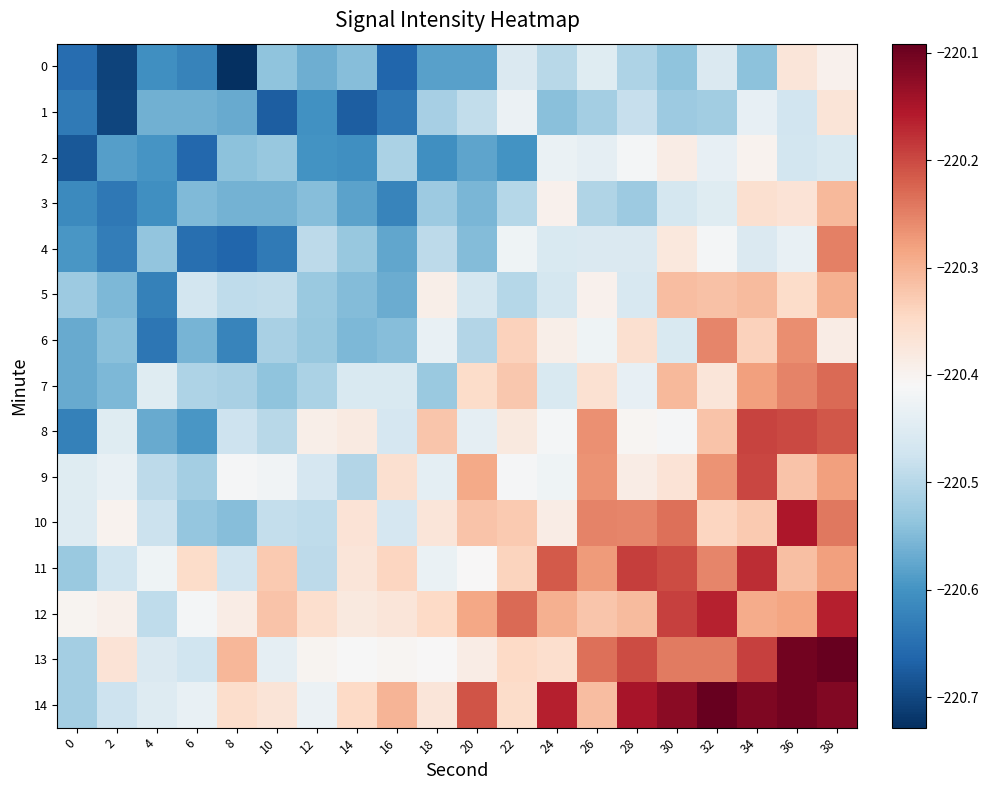

Reading right to left, transcribe all the data shown in this chart.

0: 38=-220.4	36=-220.4	34=-220.5	32=-220.5	30=-220.5	28=-220.5	26=-220.4	24=-220.5	22=-220.5	20=-220.6	18=-220.6	16=-220.7	14=-220.5	12=-220.6	10=-220.5	8=-220.7	6=-220.6	4=-220.6	2=-220.7	0=-220.7
1: 38=-220.4	36=-220.5	34=-220.4	32=-220.5	30=-220.5	28=-220.5	26=-220.5	24=-220.5	22=-220.4	20=-220.5	18=-220.5	16=-220.6	14=-220.7	12=-220.6	10=-220.7	8=-220.6	6=-220.6	4=-220.6	2=-220.7	0=-220.6
2: 38=-220.5	36=-220.5	34=-220.4	32=-220.4	30=-220.4	28=-220.4	26=-220.4	24=-220.4	22=-220.6	20=-220.6	18=-220.6	16=-220.5	14=-220.6	12=-220.6	10=-220.5	8=-220.5	6=-220.7	4=-220.6	2=-220.6	0=-220.7
3: 38=-220.3	36=-220.4	34=-220.4	32=-220.4	30=-220.5	28=-220.5	26=-220.5	24=-220.4	22=-220.5	20=-220.6	18=-220.5	16=-220.6	14=-220.6	12=-220.5	10=-220.6	8=-220.6	6=-220.5	4=-220.6	2=-220.6	0=-220.6
4: 38=-220.2	36=-220.4	34=-220.5	32=-220.4	30=-220.4	28=-220.5	26=-220.5	24=-220.5	22=-220.4	20=-220.5	18=-220.5	16=-220.6	14=-220.5	12=-220.5	10=-220.6	8=-220.7	6=-220.6	4=-220.5	2=-220.6	0=-220.6
5: 38=-220.3	36=-220.4	34=-220.3	32=-220.3	30=-220.3	28=-220.5	26=-220.4	24=-220.5	22=-220.5	20=-220.5	18=-220.4	16=-220.6	14=-220.5	12=-220.5	10=-220.5	8=-220.5	6=-220.5	4=-220.6	2=-220.6	0=-220.5
6: 38=-220.4	36=-220.3	34=-220.3	32=-220.3	30=-220.5	28=-220.4	26=-220.4	24=-220.4	22=-220.3	20=-220.5	18=-220.4	16=-220.5	14=-220.6	12=-220.5	10=-220.5	8=-220.6	6=-220.6	4=-220.6	2=-220.5	0=-220.6
7: 38=-220.2	36=-220.3	34=-220.3	32=-220.4	30=-220.3	28=-220.4	26=-220.4	24=-220.5	22=-220.3	20=-220.4	18=-220.5	16=-220.5	14=-220.5	12=-220.5	10=-220.5	8=-220.5	6=-220.5	4=-220.4	2=-220.6	0=-220.6
8: 38=-220.2	36=-220.2	34=-220.2	32=-220.3	30=-220.4	28=-220.4	26=-220.3	24=-220.4	22=-220.4	20=-220.4	18=-220.3	16=-220.5	14=-220.4	12=-220.4	10=-220.5	8=-220.5	6=-220.6	4=-220.6	2=-220.4	0=-220.6
9: 38=-220.3	36=-220.3	34=-220.2	32=-220.3	30=-220.4	28=-220.4	26=-220.3	24=-220.4	22=-220.4	20=-220.3	18=-220.4	16=-220.4	14=-220.5	12=-220.5	10=-220.4	8=-220.4	6=-220.5	4=-220.5	2=-220.4	0=-220.4
10: 38=-220.2	36=-220.2	34=-220.3	32=-220.3	30=-220.2	28=-220.3	26=-220.3	24=-220.4	22=-220.3	20=-220.3	18=-220.4	16=-220.5	14=-220.4	12=-220.5	10=-220.5	8=-220.5	6=-220.5	4=-220.5	2=-220.4	0=-220.5
11: 38=-220.3	36=-220.3	34=-220.2	32=-220.3	30=-220.2	28=-220.2	26=-220.3	24=-220.2	22=-220.3	20=-220.4	18=-220.4	16=-220.3	14=-220.4	12=-220.5	10=-220.3	8=-220.5	6=-220.4	4=-220.4	2=-220.5	0=-220.5
12: 38=-220.2	36=-220.3	34=-220.3	32=-220.2	30=-220.2	28=-220.3	26=-220.3	24=-220.3	22=-220.2	20=-220.3	18=-220.3	16=-220.4	14=-220.4	12=-220.4	10=-220.3	8=-220.4	6=-220.4	4=-220.5	2=-220.4	0=-220.4
13: 38=-220.1	36=-220.1	34=-220.2	32=-220.2	30=-220.2	28=-220.2	26=-220.2	24=-220.4	22=-220.3	20=-220.4	18=-220.4	16=-220.4	14=-220.4	12=-220.4	10=-220.4	8=-220.3	6=-220.5	4=-220.5	2=-220.4	0=-220.5
14: 38=-220.1	36=-220.1	34=-220.1	32=-220.1	30=-220.1	28=-220.1	26=-220.3	24=-220.2	22=-220.4	20=-220.2	18=-220.4	16=-220.3	14=-220.3	12=-220.4	10=-220.4	8=-220.4	6=-220.4	4=-220.5	2=-220.5	0=-220.5